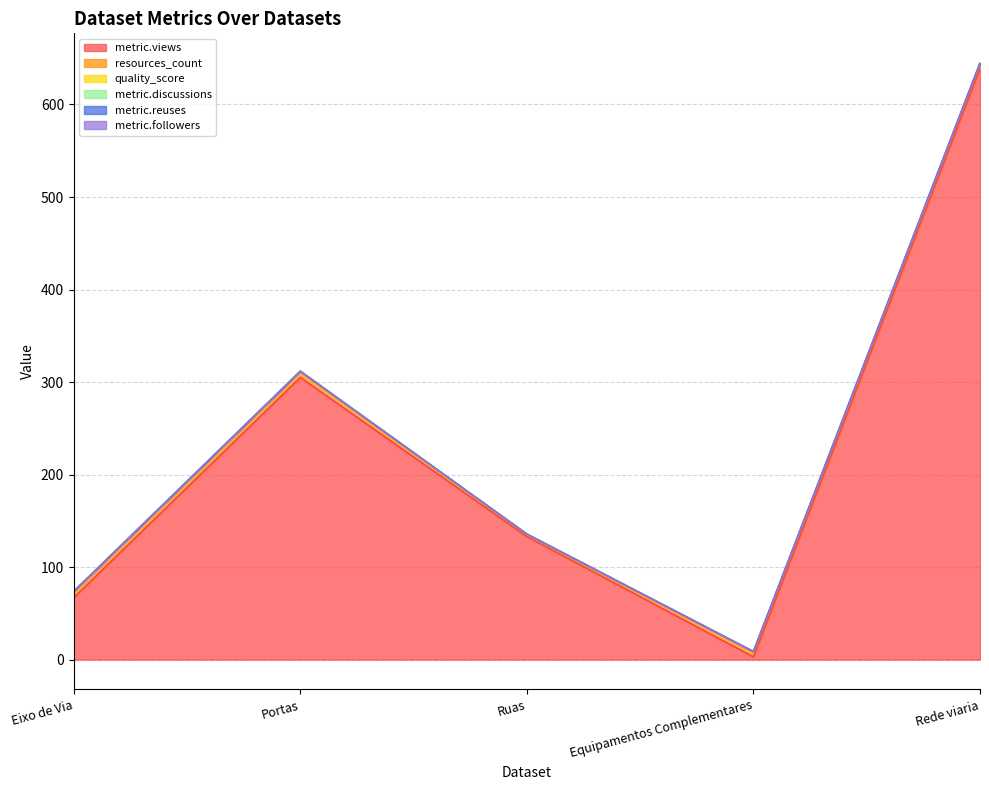

True or false: metric.followers and metric.discussions cross at least once.

False